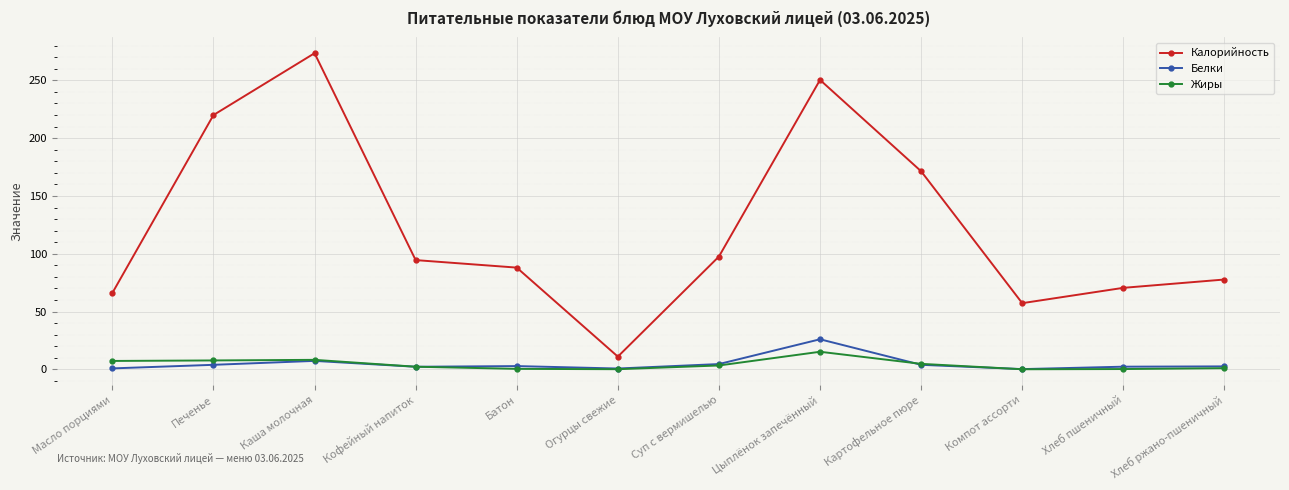

The Жиры series shows 0.1 at Огурцы свежие. True or false?

True